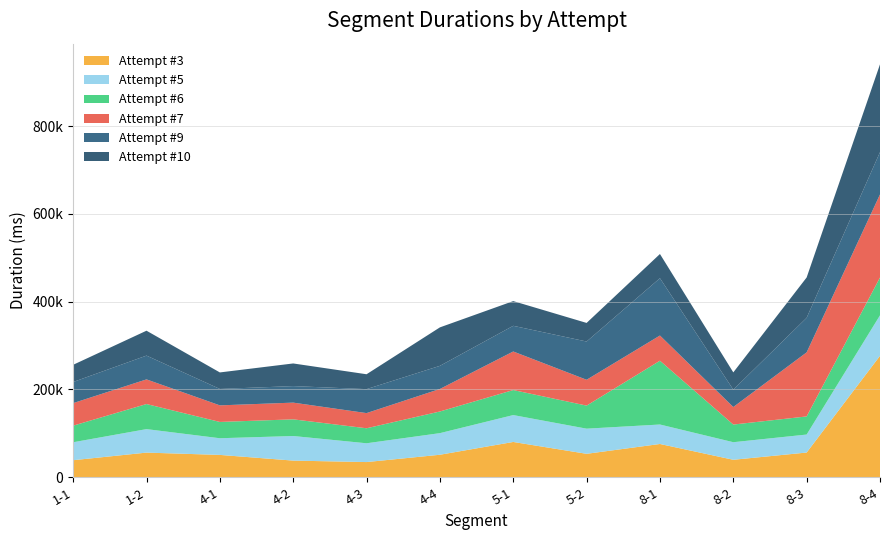

Reading left to right, what are all the values shown in this chart?

Attempt #3: 38887	56213	50958	37984	34650	51314	80464	53449	75853	39875	56342	276713
Attempt #5: 40899	53498	37969	56019	42800	49223	61248	57286	44353	40020	41011	92220
Attempt #6: 37809	57145	37141	37987	34201	49333	57000	52544	145311	40225	41268	86214
Attempt #7: 51333	56133	37746	38075	34555	51298	87849	58857	57426	39932	145948	189205
Attempt #9: 48132	54195	37401	37657	54590	52696	58489	87127	130570	39520	78723	96322
Attempt #10: 39172	56725	37637	51568	33906	87627	56285	42349	55131	39367	91890	200087